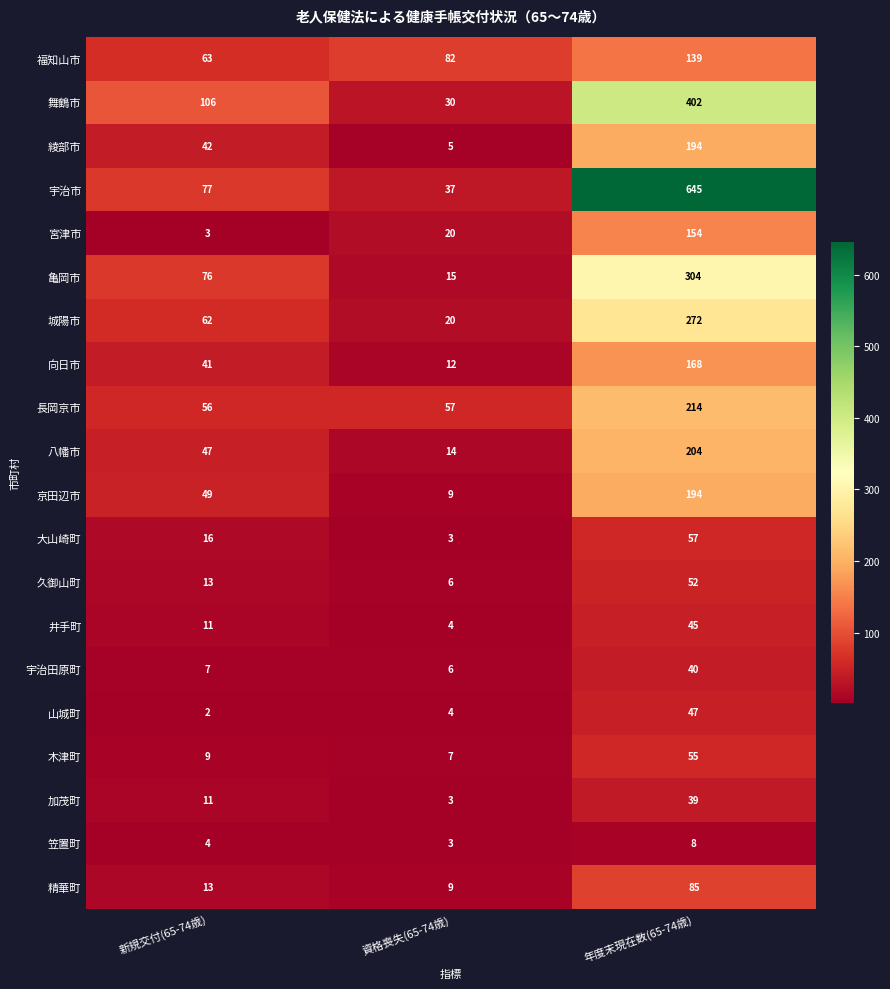

At how many categories does at least one series exceed 617?

1